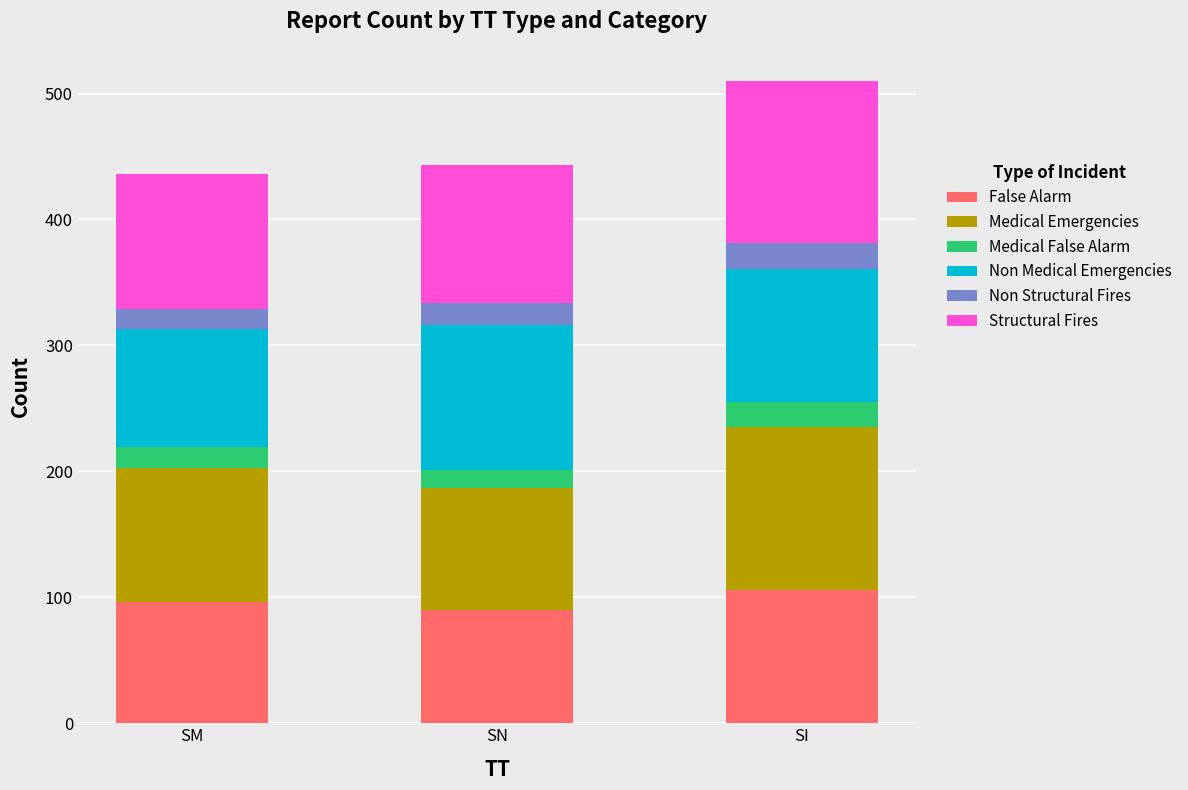

What is the total value across all series at SM?

436